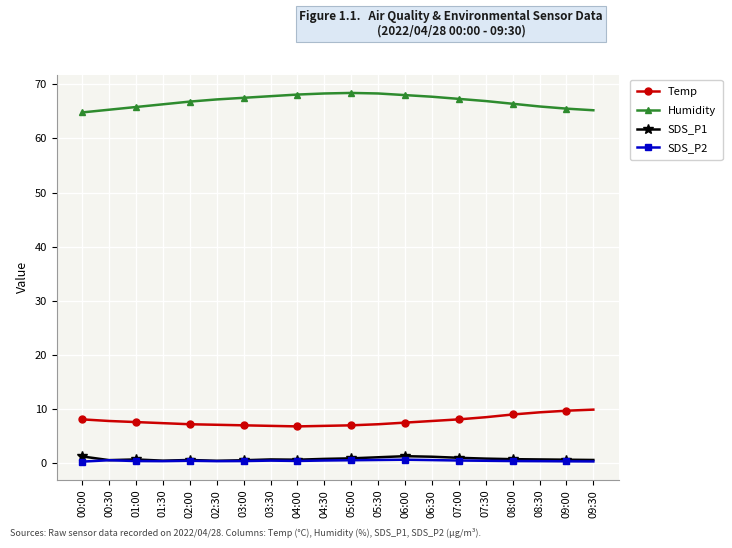

Which series has the largest total across all categories?

Humidity